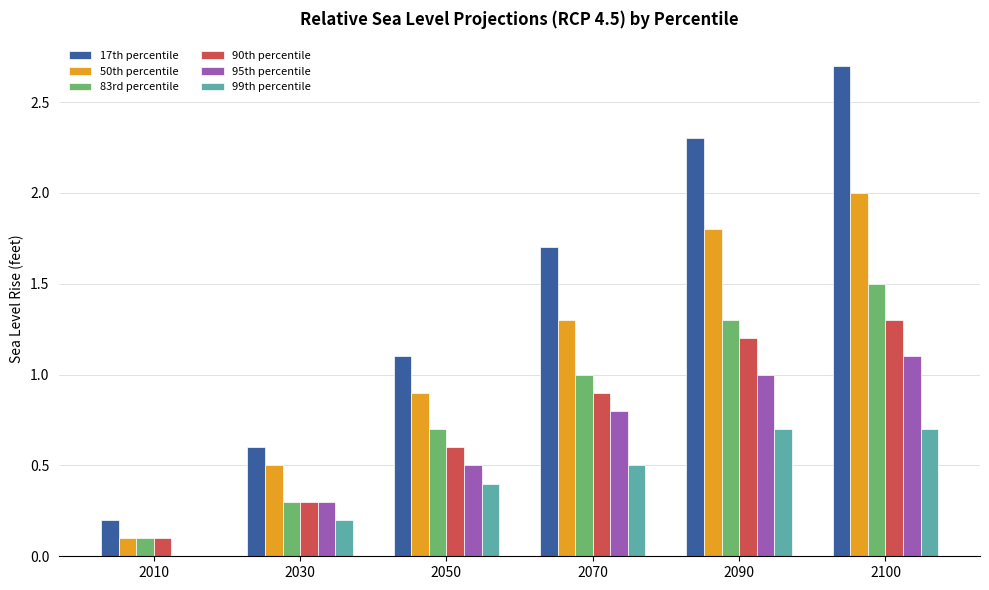

Reading right to left, list all the values displayed in this chart.

17th percentile: 2.7	2.3	1.7	1.1	0.6	0.2
50th percentile: 2.0	1.8	1.3	0.9	0.5	0.1
83rd percentile: 1.5	1.3	1.0	0.7	0.3	0.1
90th percentile: 1.3	1.2	0.9	0.6	0.3	0.1
95th percentile: 1.1	1.0	0.8	0.5	0.3	0.0
99th percentile: 0.7	0.7	0.5	0.4	0.2	0.0